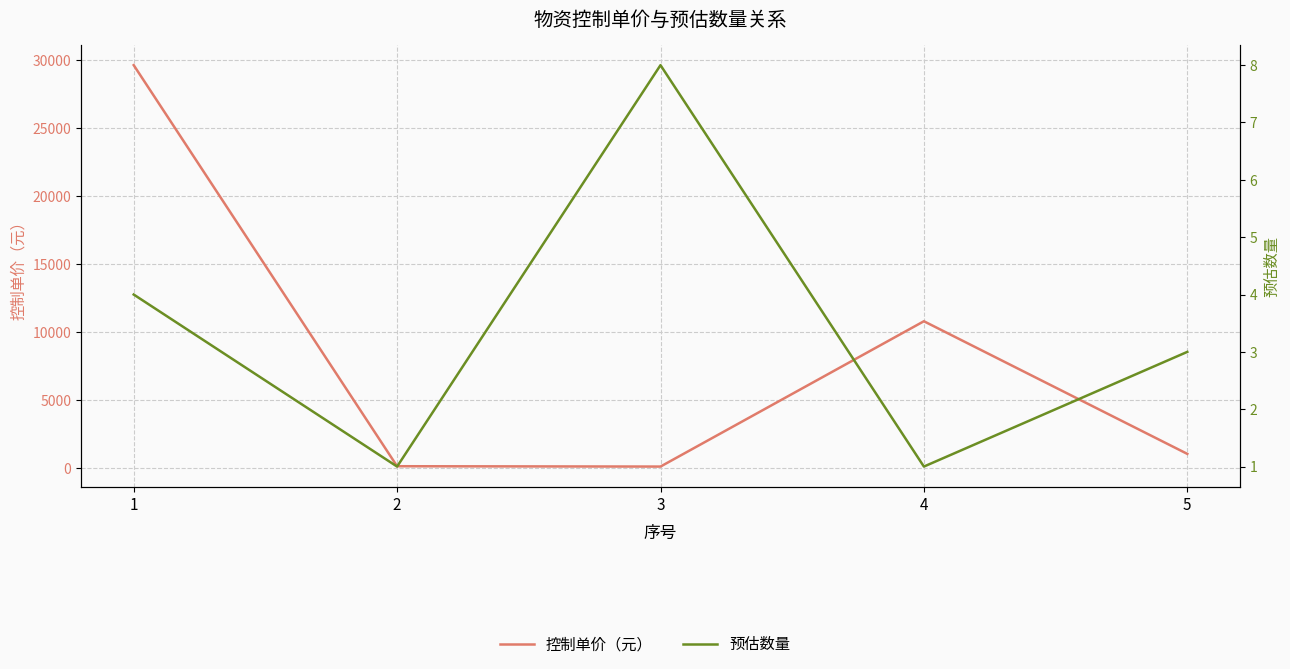

True or false: 预估数量 and 控制单价（元） intersect in this chart.

False